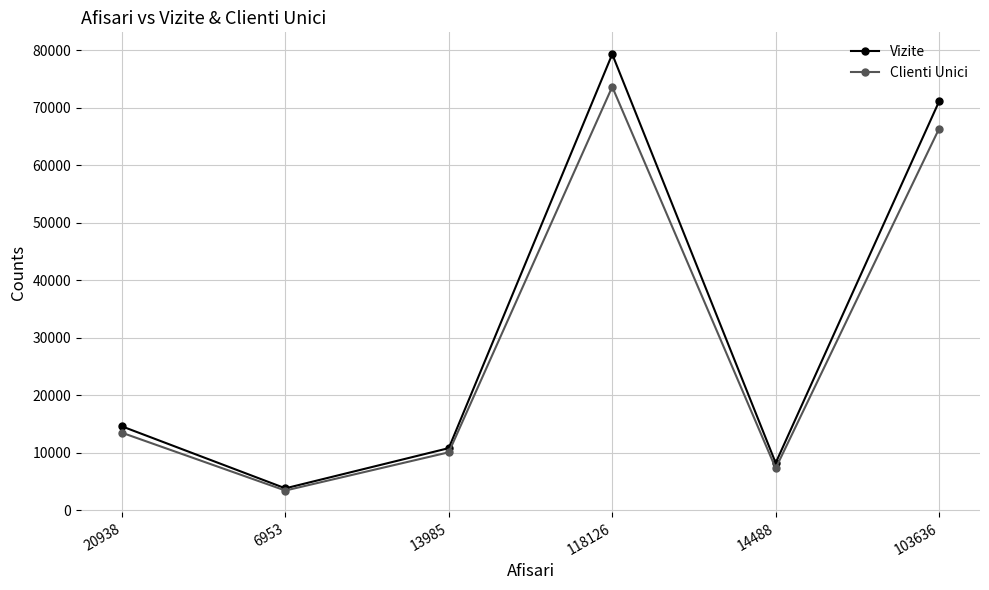

How many lines are shown in the chart?

2